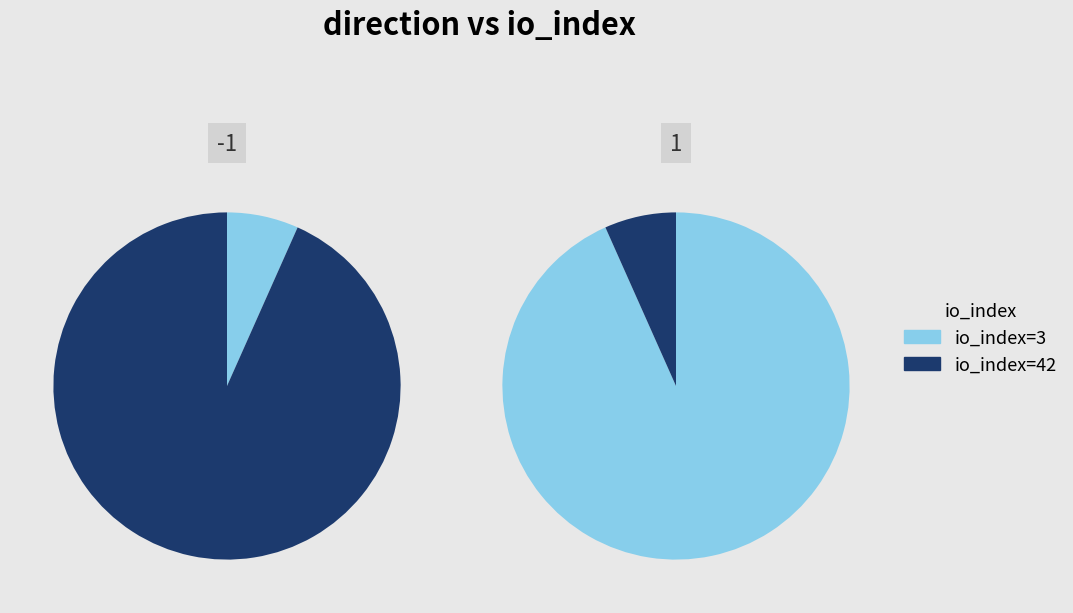

Which slice is the smallest?

io_index=3